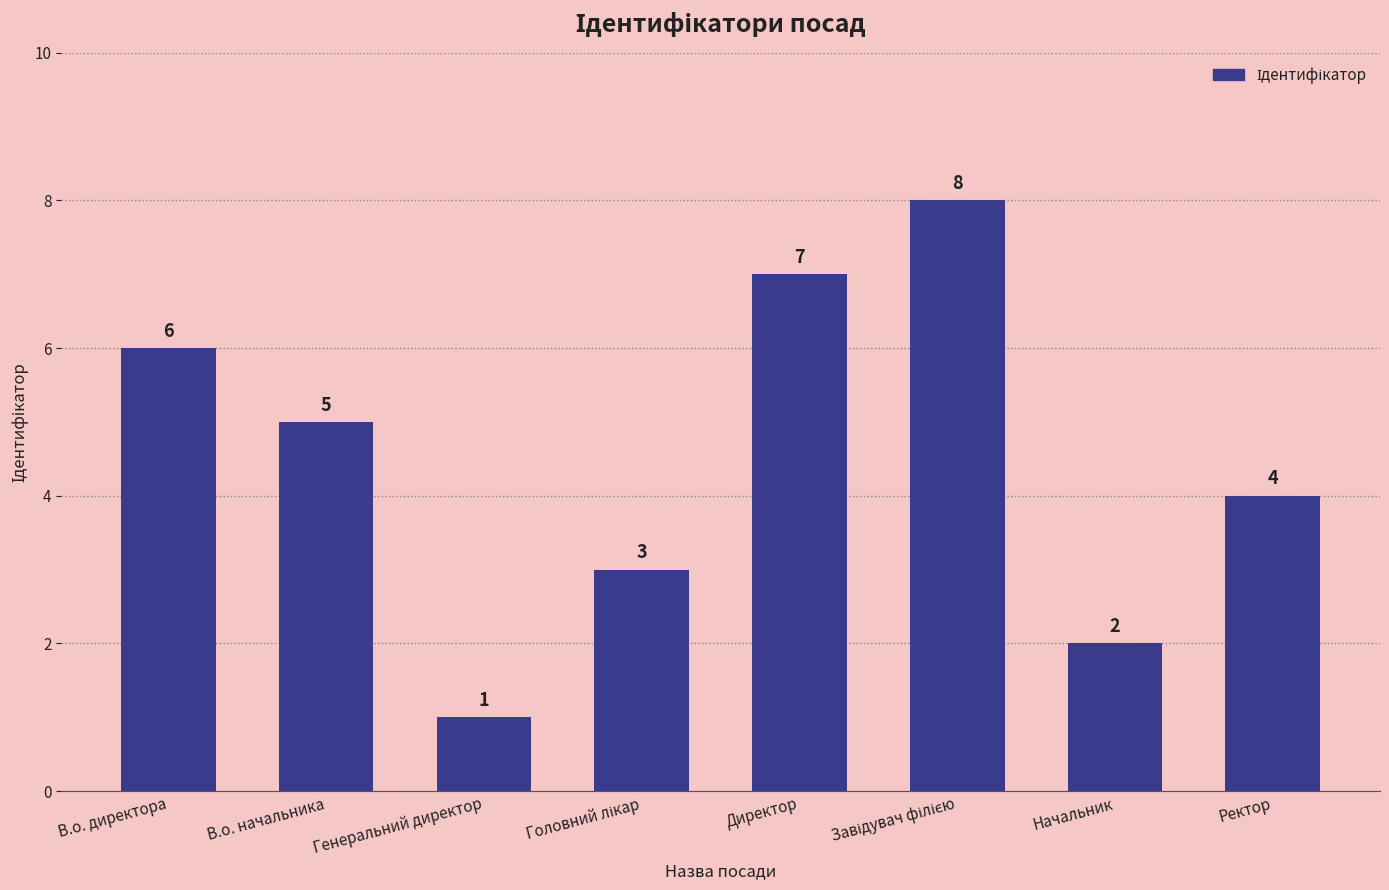

How many categories are shown in the chart?

8